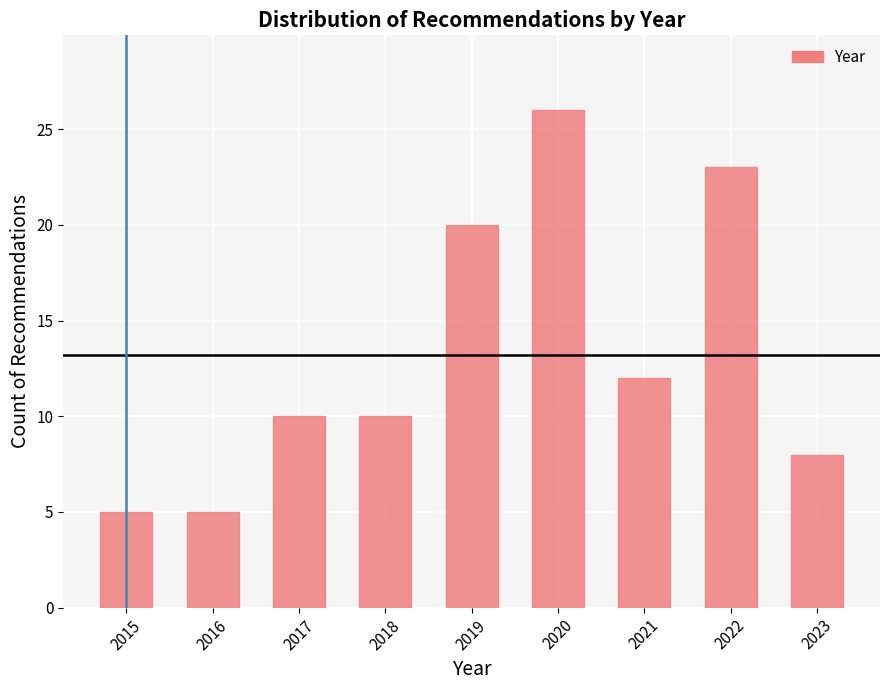

Reading left to right, extract all data points from this chart.

5	5	10	10	20	26	12	23	8